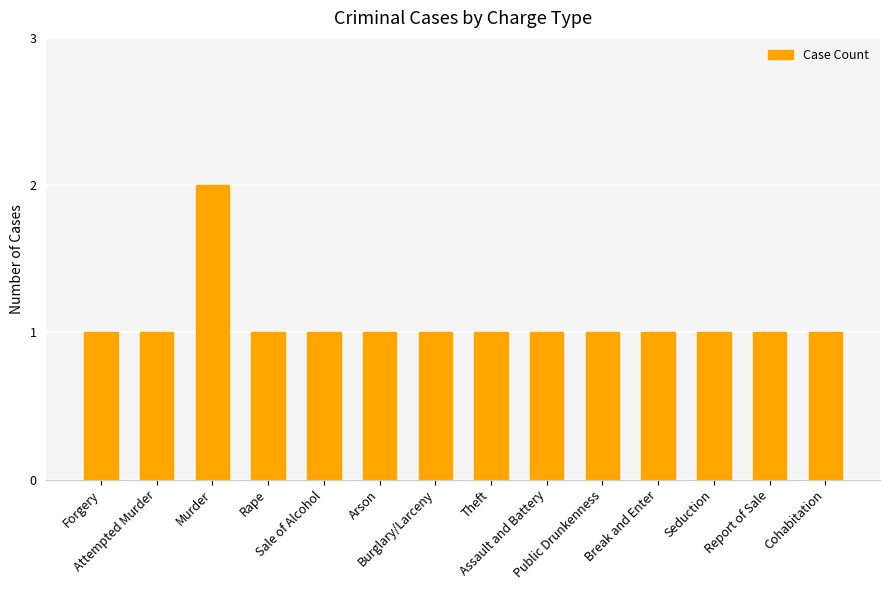

What is the label of the 13th bar from the right?

Attempted Murder